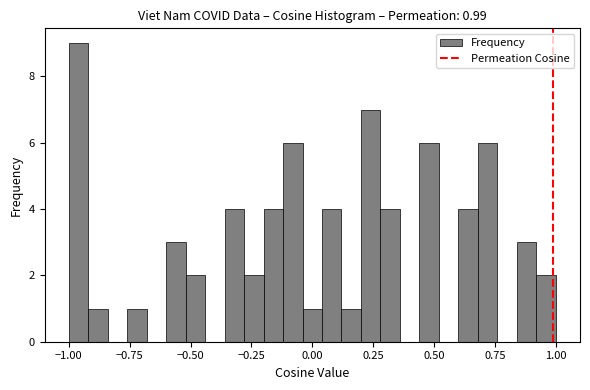

Read against the x-axis, roughly where is the centre of the tallest bar?

-0.95